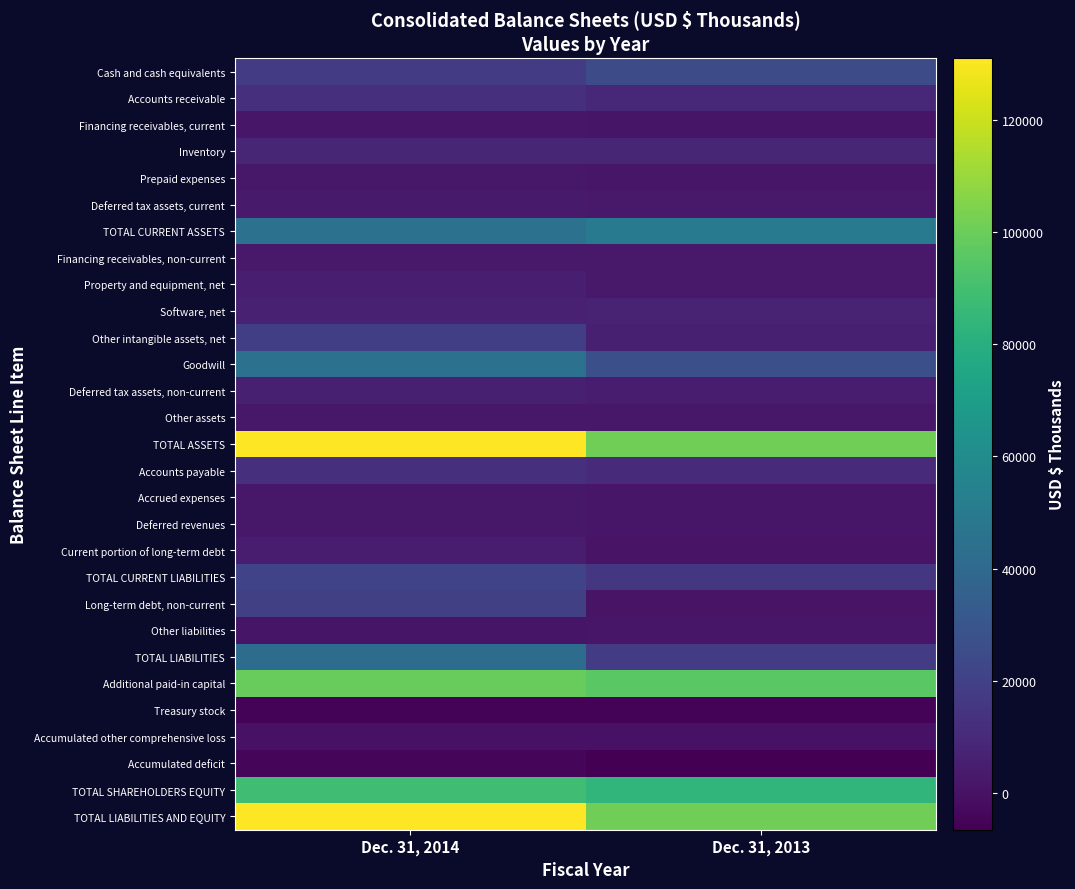

Which series has the largest total across all categories?

TOTAL ASSETS